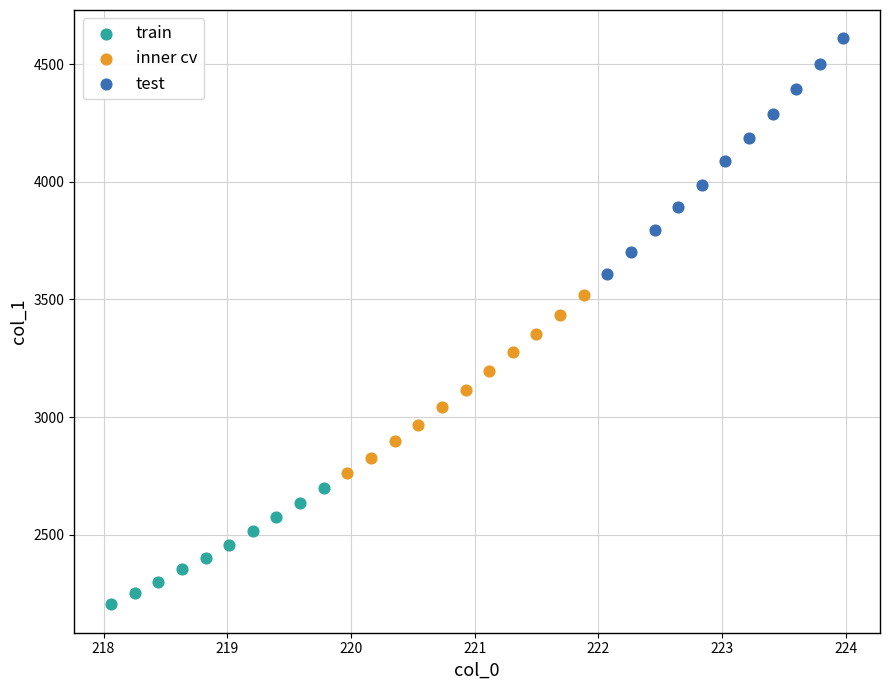

Which series reaches the minimum Y coordinate?

train